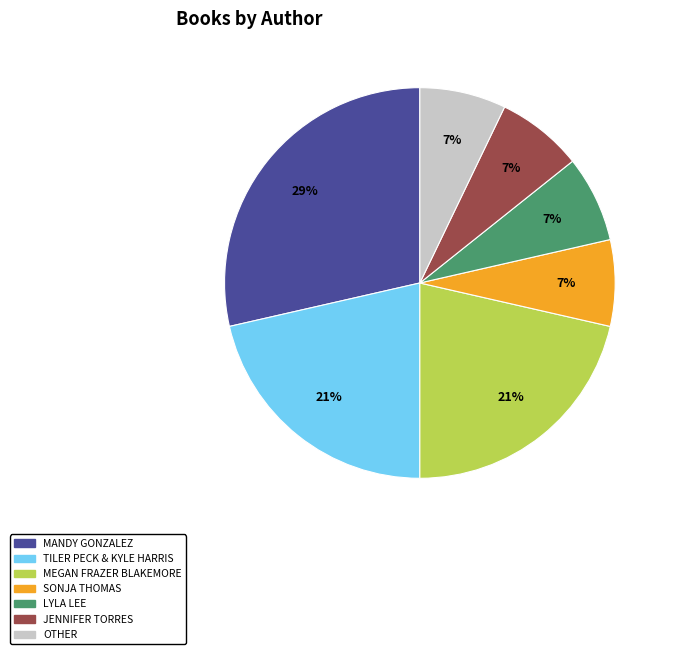

Which has a higher value, LYLA LEE or MEGAN FRAZER BLAKEMORE?

MEGAN FRAZER BLAKEMORE